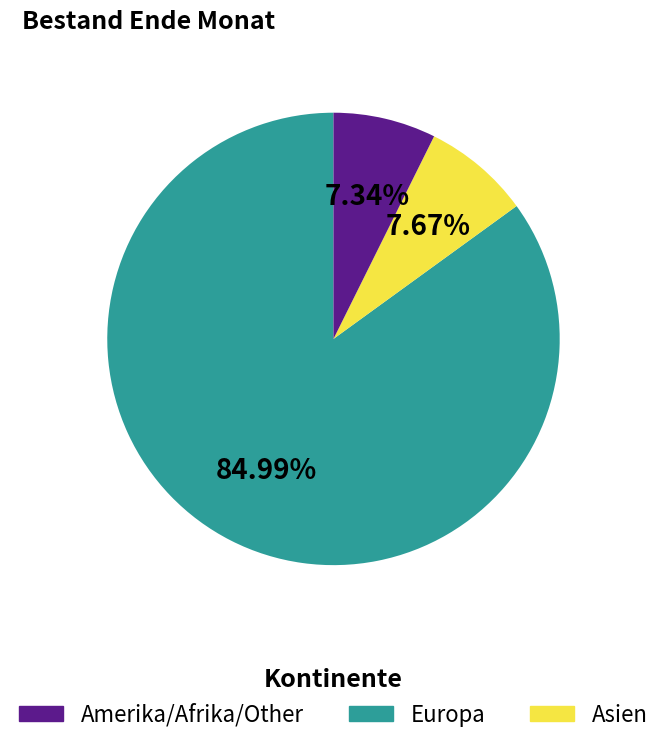

Is there any slice that represents more than half of the pie?

Yes